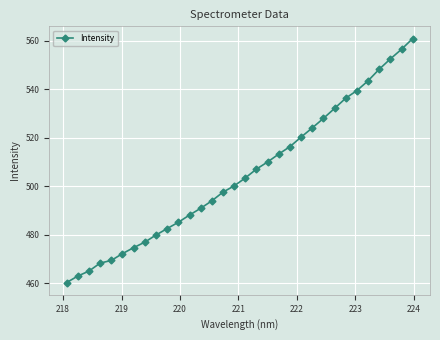

What is the minimum value shown in the chart?

460.2